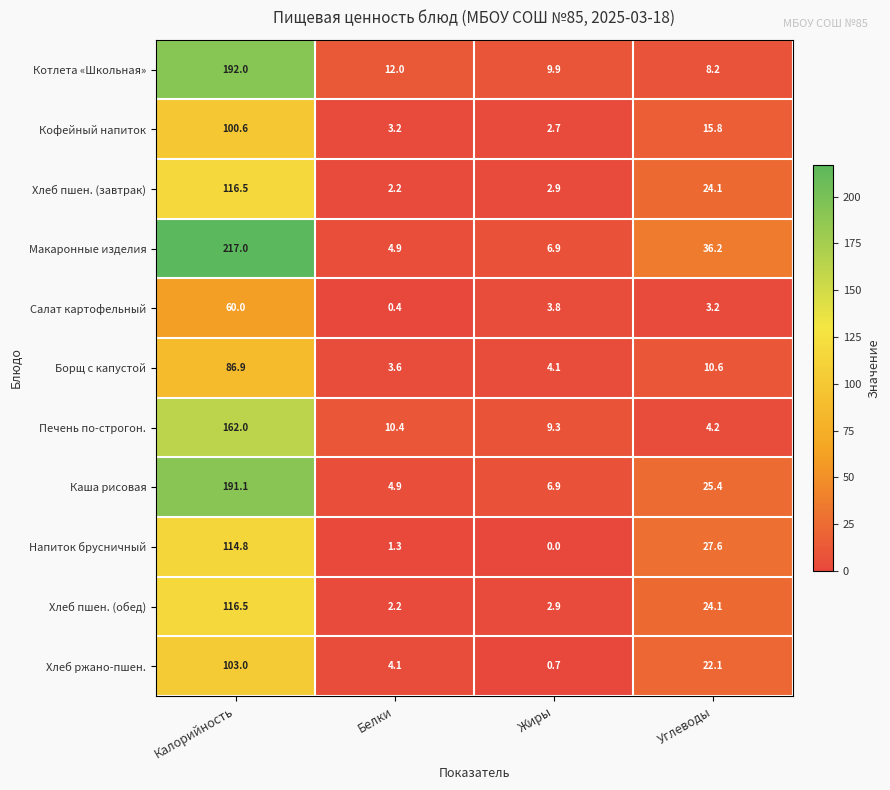

The value of Печень по-строгон. at Углеводы is 4.2. True or false?

True